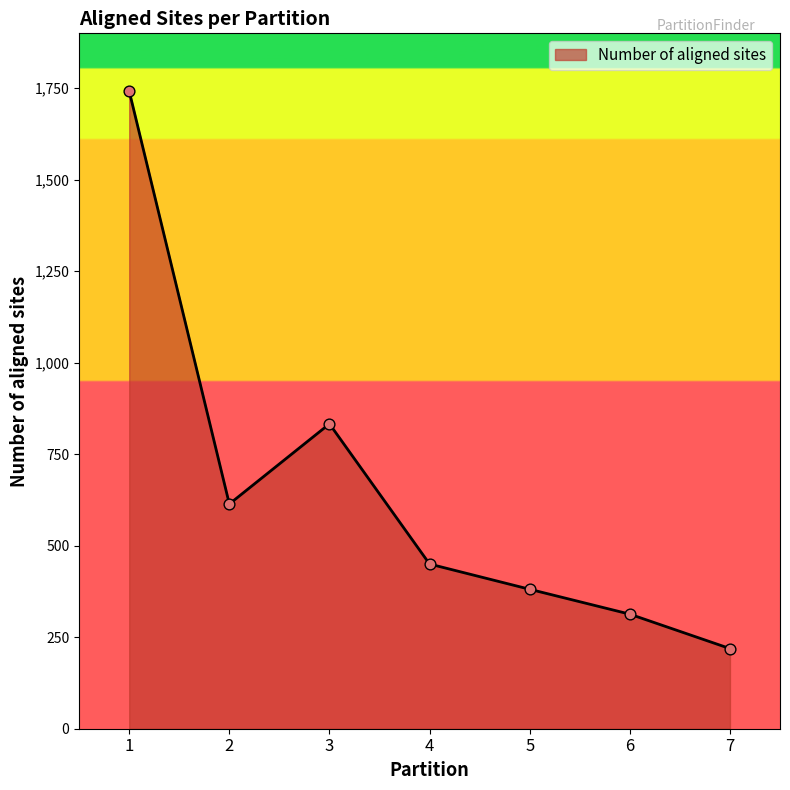

What is the ratio of the value at 3 to the value at 5?

2.2